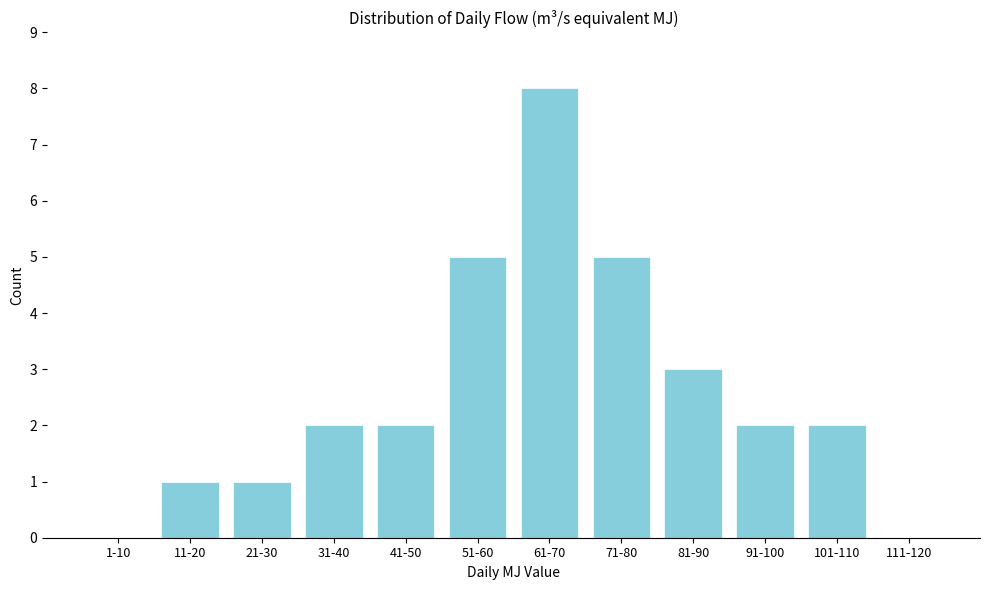

Reading left to right, what are all the values shown in this chart?

1-10=0	11-20=1	21-30=1	31-40=2	41-50=2	51-60=5	61-70=8	71-80=5	81-90=3	91-100=2	101-110=2	111-120=0